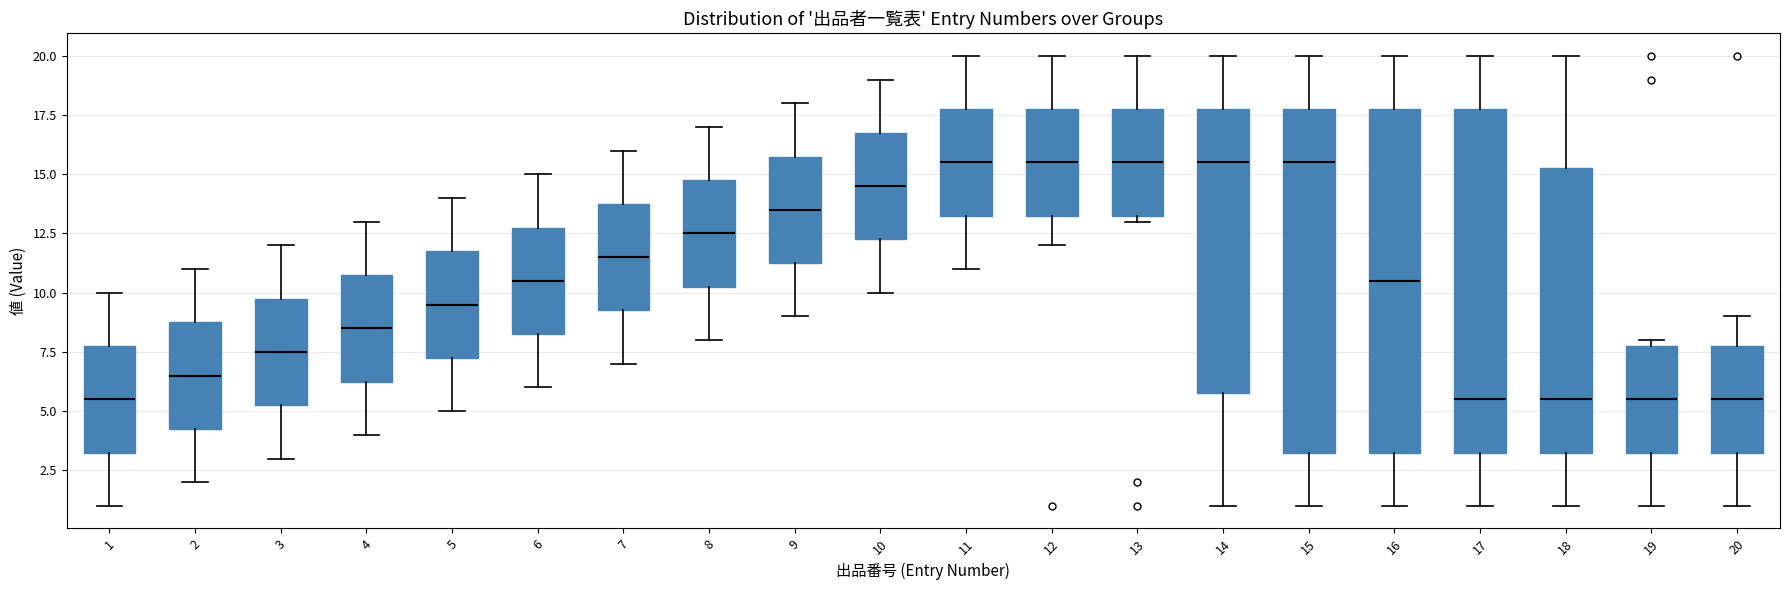

Reading left to right, read every box against the y-axis: the position of its median line, the range the box covers, and the ends of its whiskers. The values are not printed on the chart, so give them approximately, as read against the axis.

1: median 5.5, box 3.5 to 8.0, whiskers 1.0 to 10.0
2: median 6.5, box 4.5 to 9.0, whiskers 2.0 to 11.0
3: median 7.5, box 5.5 to 10.0, whiskers 3.0 to 12.0
4: median 8.5, box 6.5 to 11.0, whiskers 4.0 to 13.0
5: median 9.5, box 7.5 to 12.0, whiskers 5.0 to 14.0
6: median 10.5, box 8.5 to 13.0, whiskers 6.0 to 15.0
7: median 11.5, box 9.5 to 14.0, whiskers 7.0 to 16.0
8: median 12.5, box 10.5 to 15.0, whiskers 8.0 to 17.0
9: median 13.5, box 11.5 to 16.0, whiskers 9.0 to 18.0
10: median 14.5, box 12.5 to 17.0, whiskers 10.0 to 19.0
11: median 15.5, box 13.5 to 18.0, whiskers 11.0 to 20.0
12: median 15.5, box 13.5 to 18.0, whiskers 12.0 to 20.0
13: median 15.5, box 13.5 to 18.0, whiskers 13.0 to 20.0
14: median 15.5, box 6.0 to 18.0, whiskers 1.0 to 20.0
15: median 15.5, box 3.5 to 18.0, whiskers 1.0 to 20.0
16: median 10.5, box 3.5 to 18.0, whiskers 1.0 to 20.0
17: median 5.5, box 3.5 to 18.0, whiskers 1.0 to 20.0
18: median 5.5, box 3.5 to 15.5, whiskers 1.0 to 20.0
19: median 5.5, box 3.5 to 8.0, whiskers 1.0 to 8.0 (just above the box's upper edge)
20: median 5.5, box 3.5 to 8.0, whiskers 1.0 to 9.0